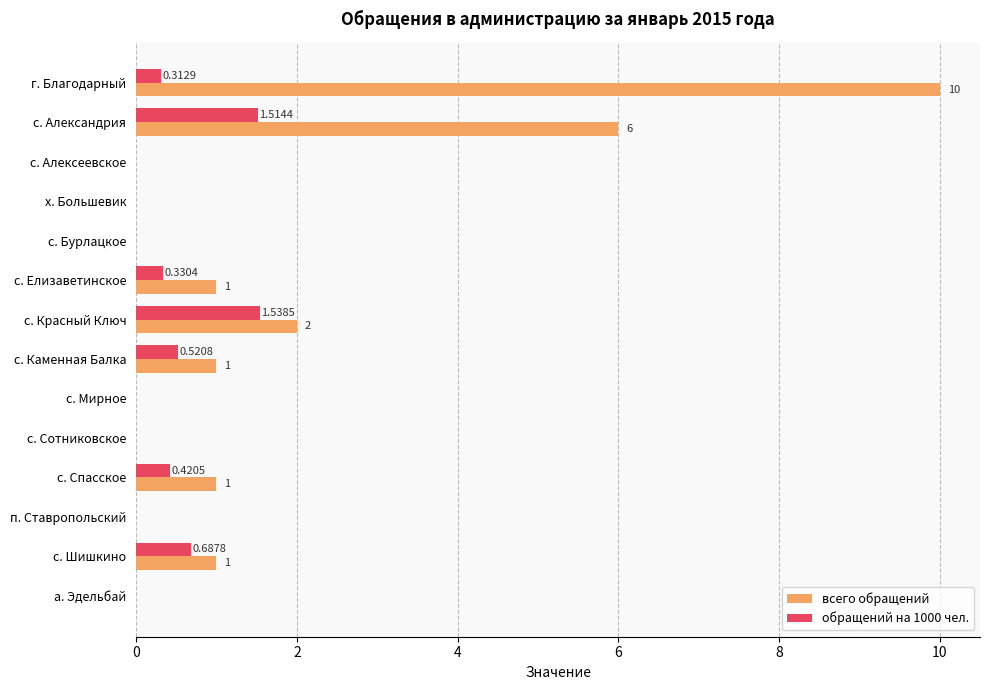

At which label is всего обращений closest to 5?

с. Александрия